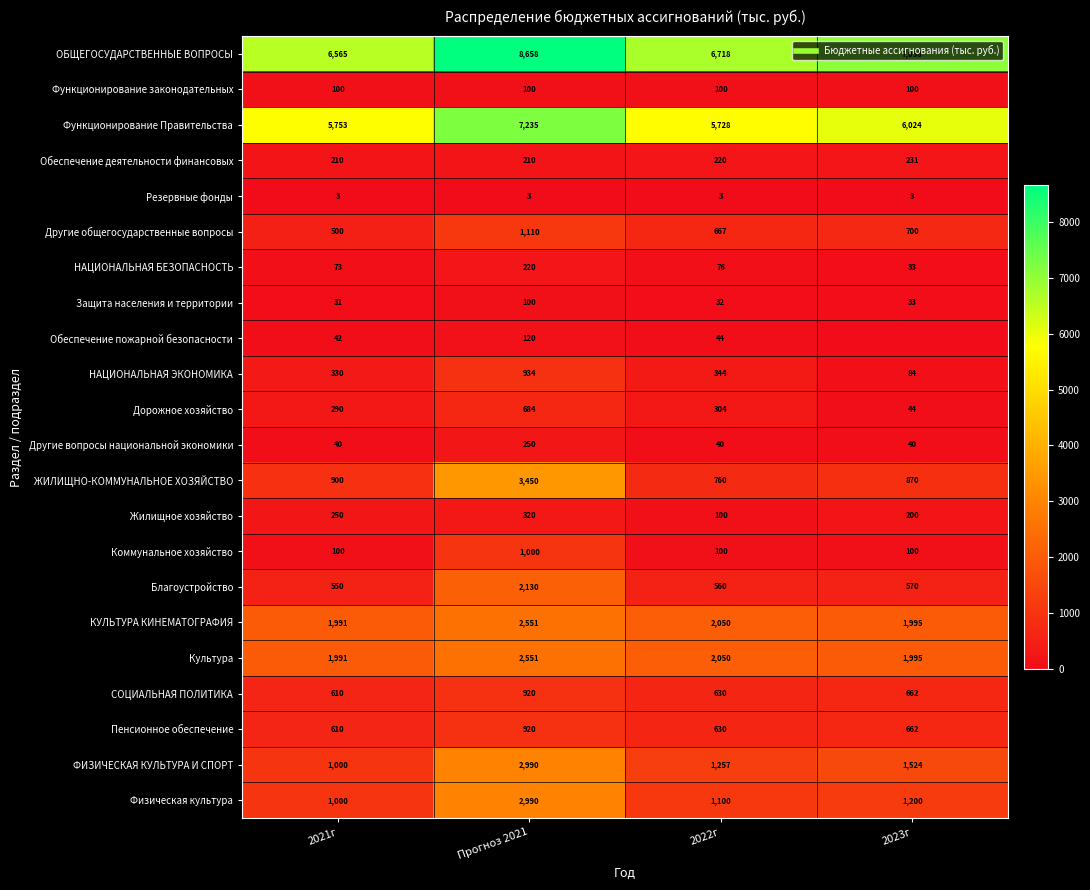

List the labels in order of Пенсионное обеспечение value, smallest first.

2021г, 2022г, 2023г, Прогноз 2021